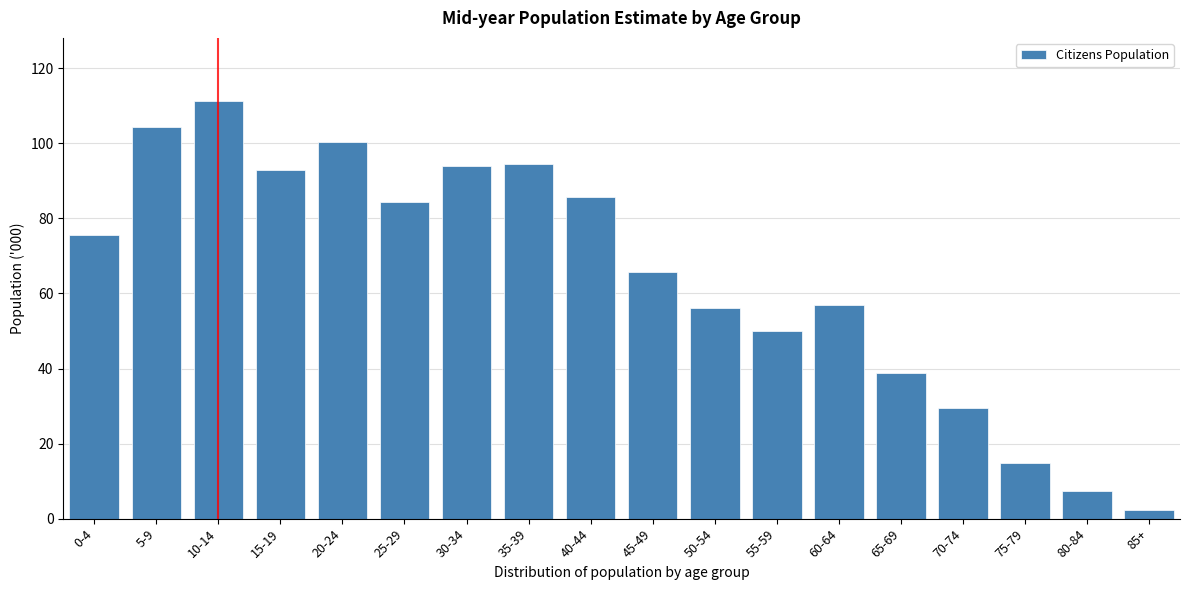

What is the approximate value at 10-14?

111.4